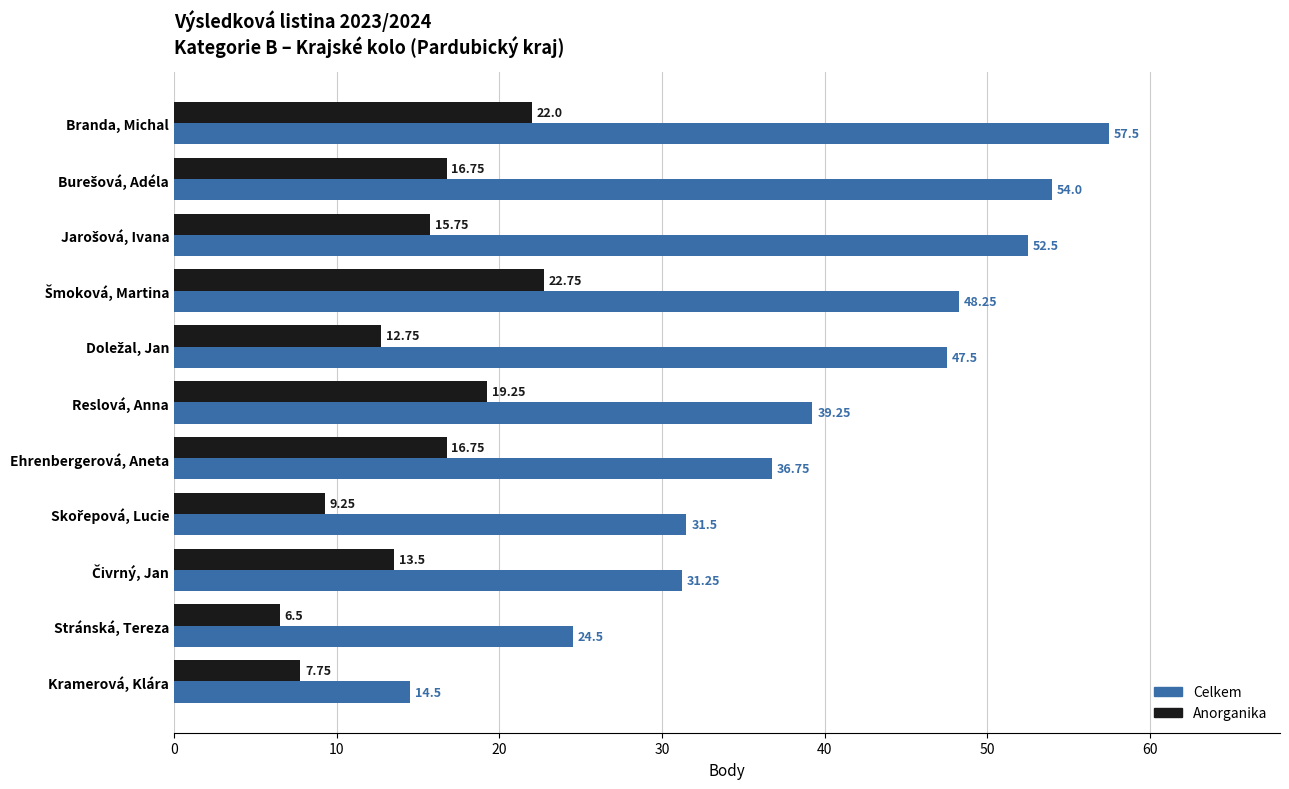

What is the average value of the Celkem series?

39.8